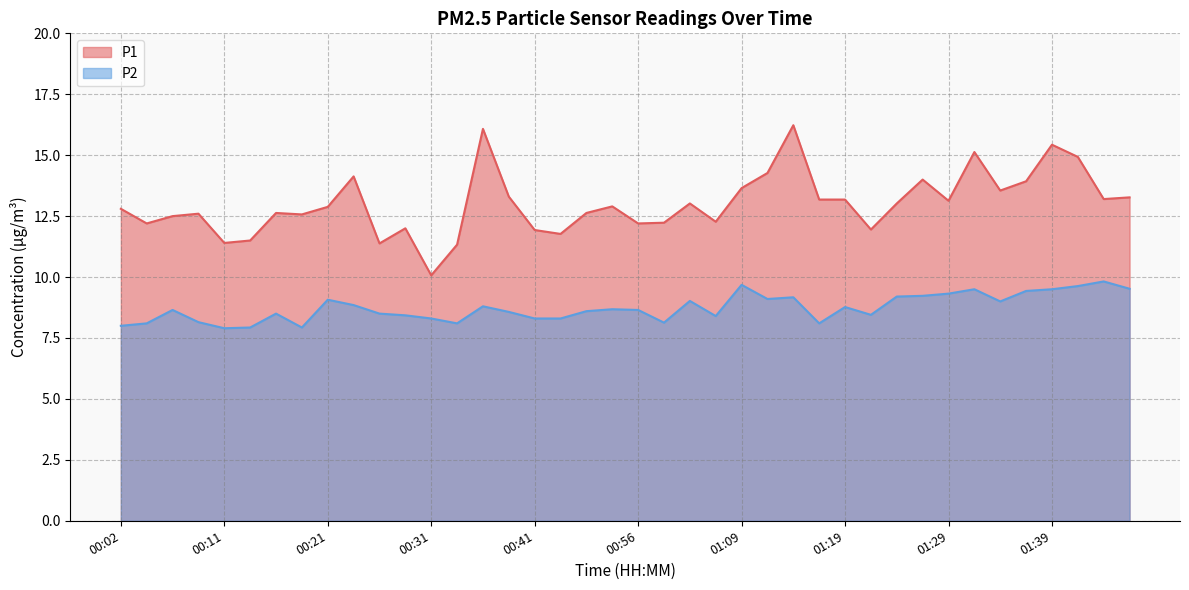

At which label does P1 reach its minimum?

00:31